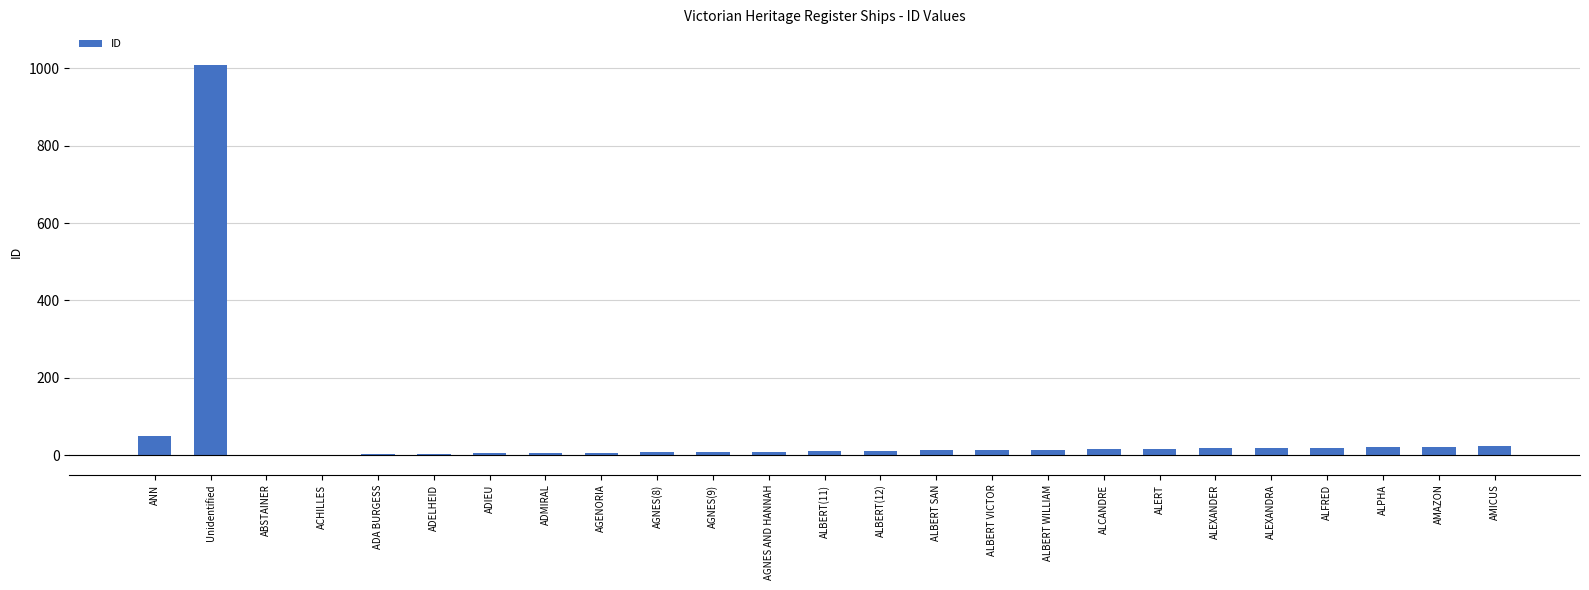

Does the chart contain stacked bars?

No